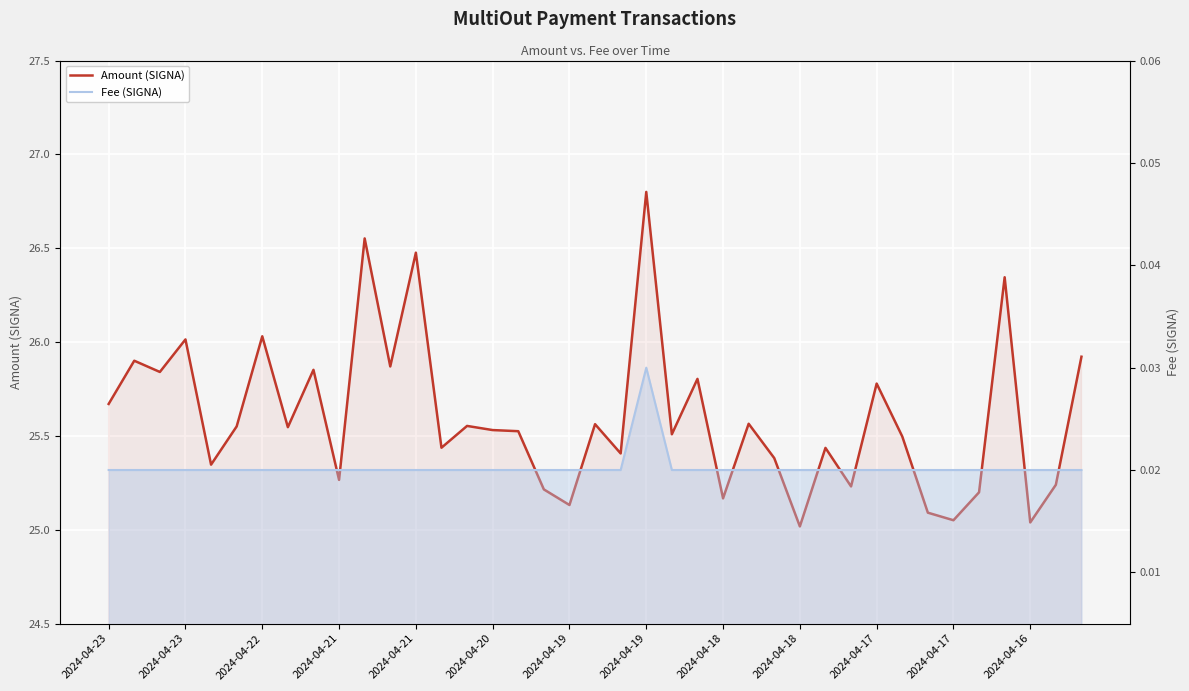

True or false: Fee (SIGNA) has more than 2 interior local peaks.

False